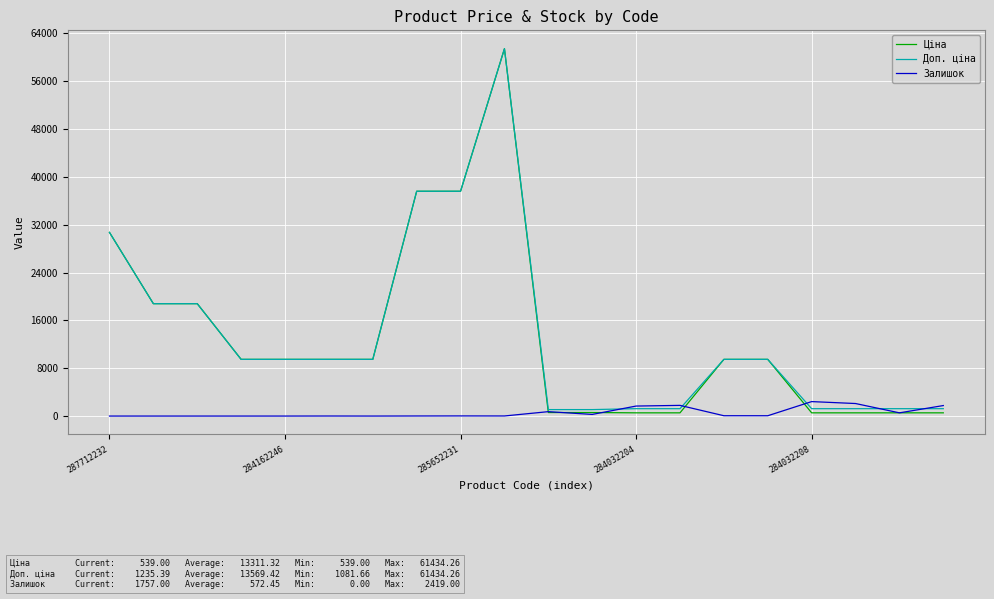

Which series has the widest spread of values?

Ціна